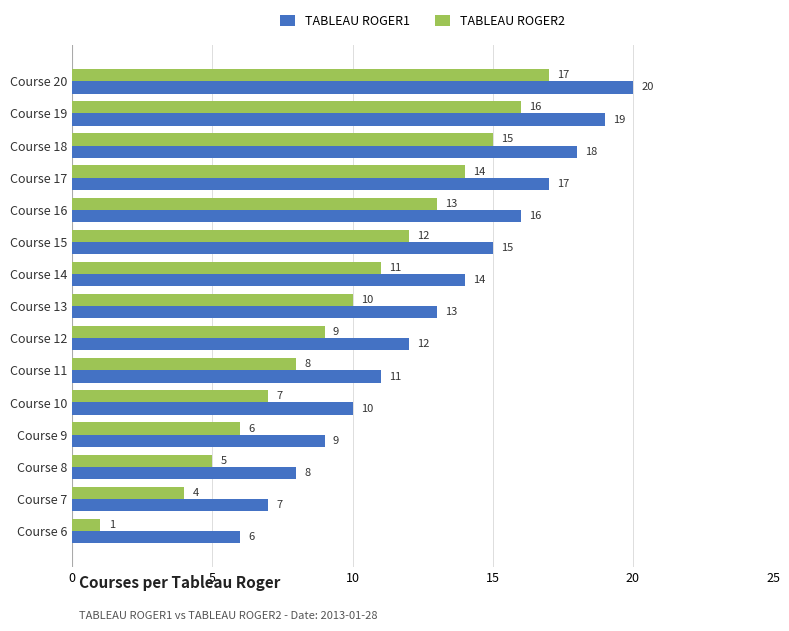

What is the lowest value of the TABLEAU ROGER2 series?

1